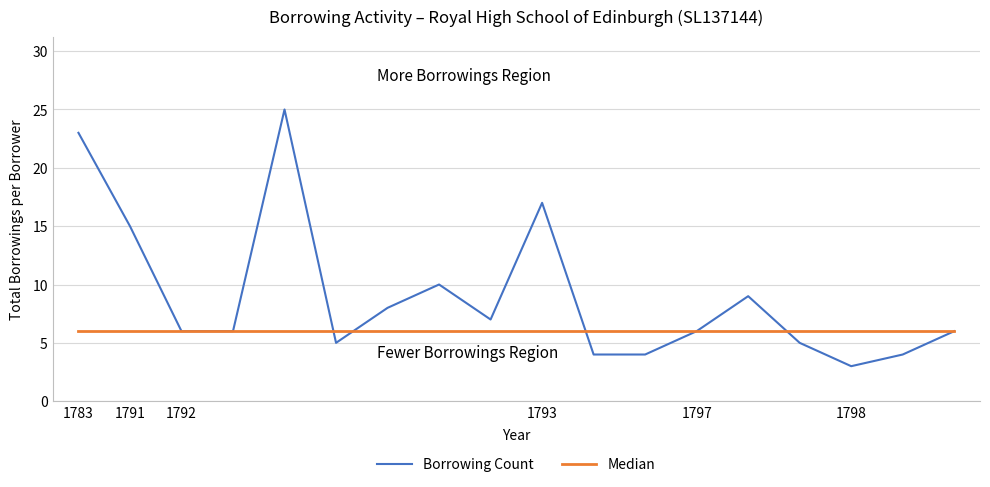

True or false: Borrowing Count and Median cross at least once.

True